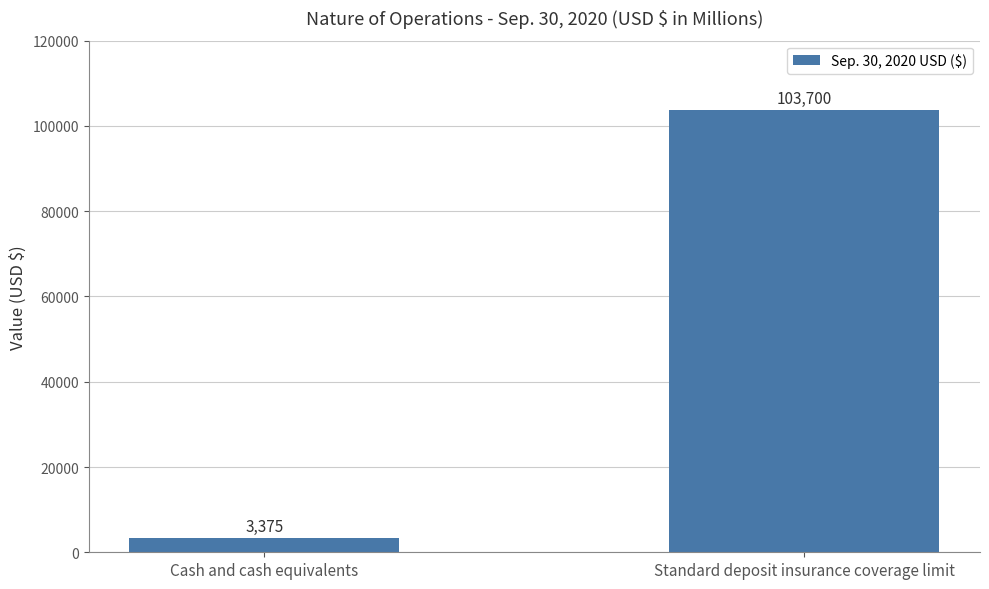

How many data points does each series have?

2